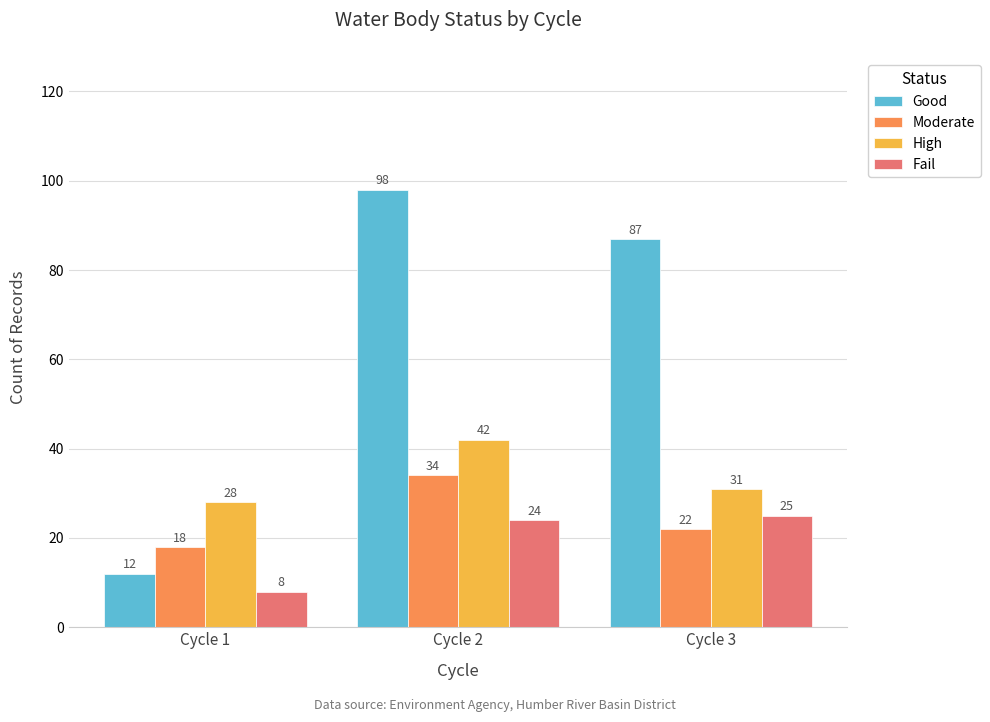

Reading left to right, extract all data points from this chart.

Good: 12	98	87
Moderate: 18	34	22
High: 28	42	31
Fail: 8	24	25